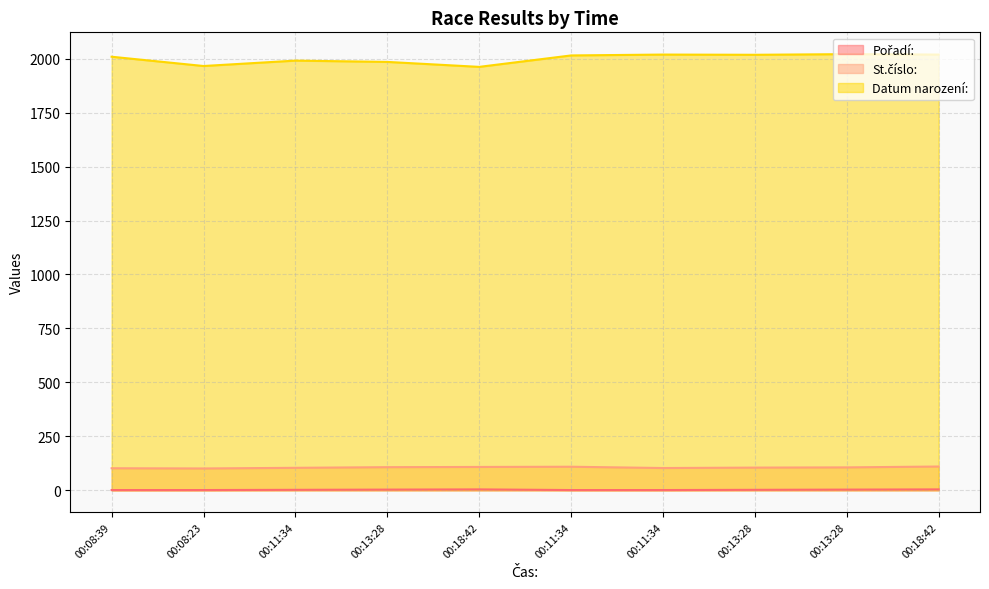

What is the minimum value for Pořadí:?

1